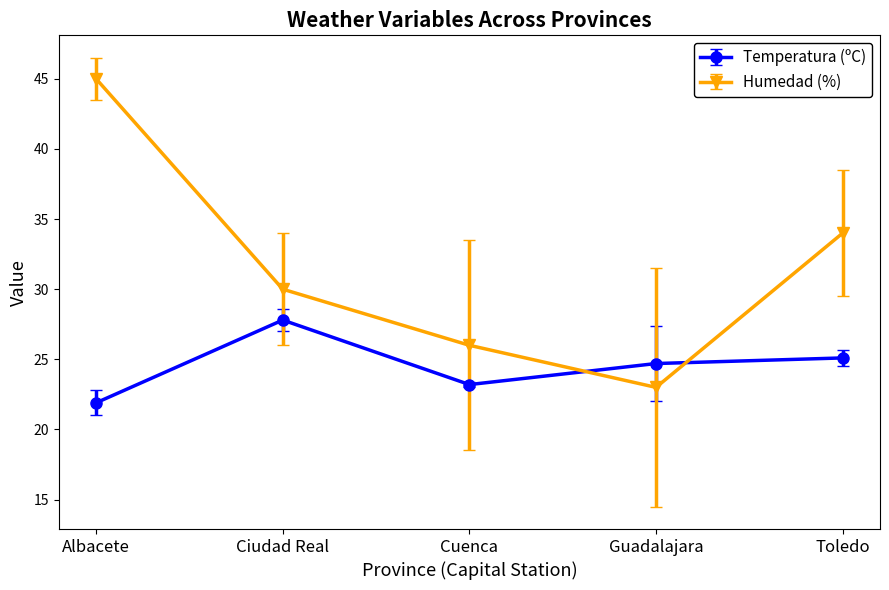

What is the difference between the maximum and minimum values in the Humedad (%) series?

22.0